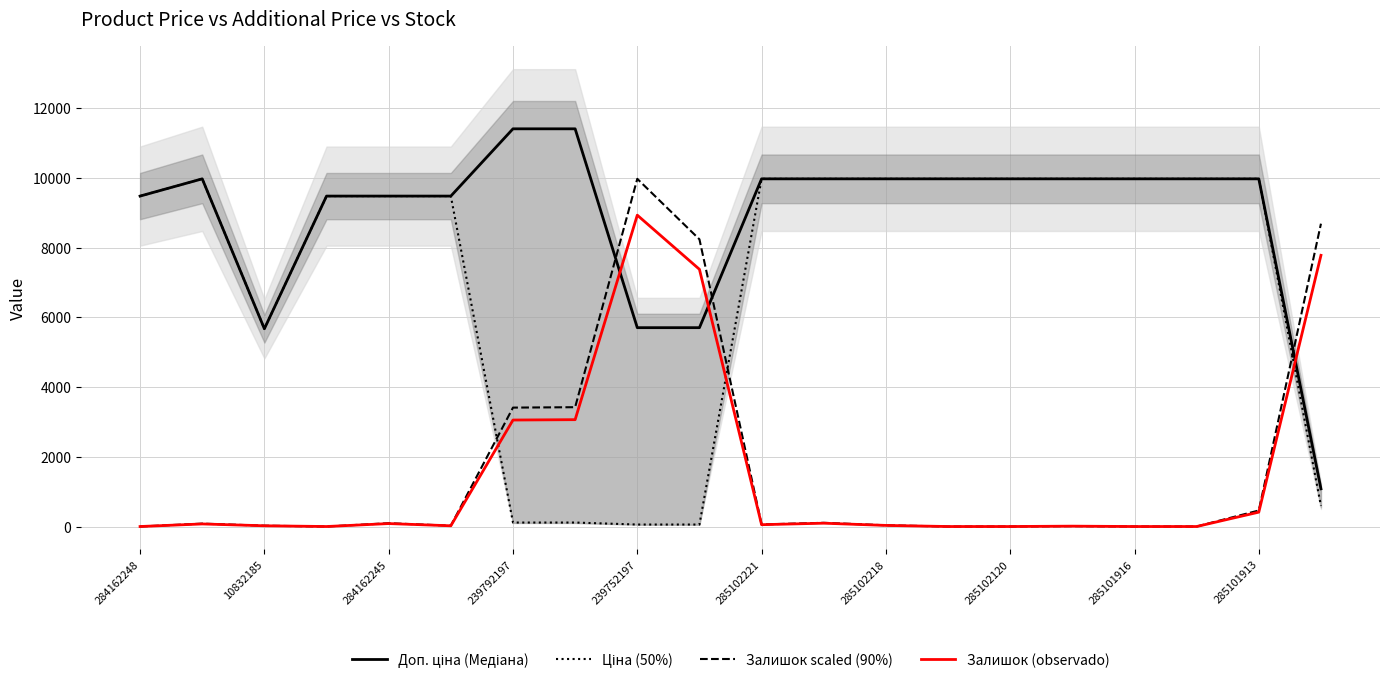

What is the total value across all series at 15?

19972.4